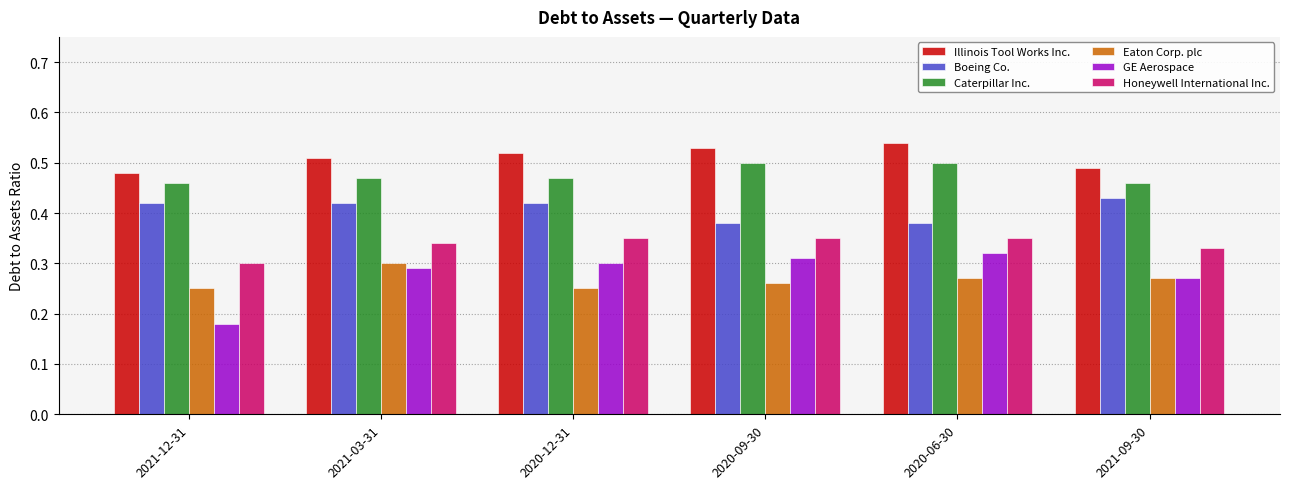

What are all the series names shown in the legend?

Illinois Tool Works Inc., Boeing Co., Caterpillar Inc., Eaton Corp. plc, GE Aerospace, Honeywell International Inc.